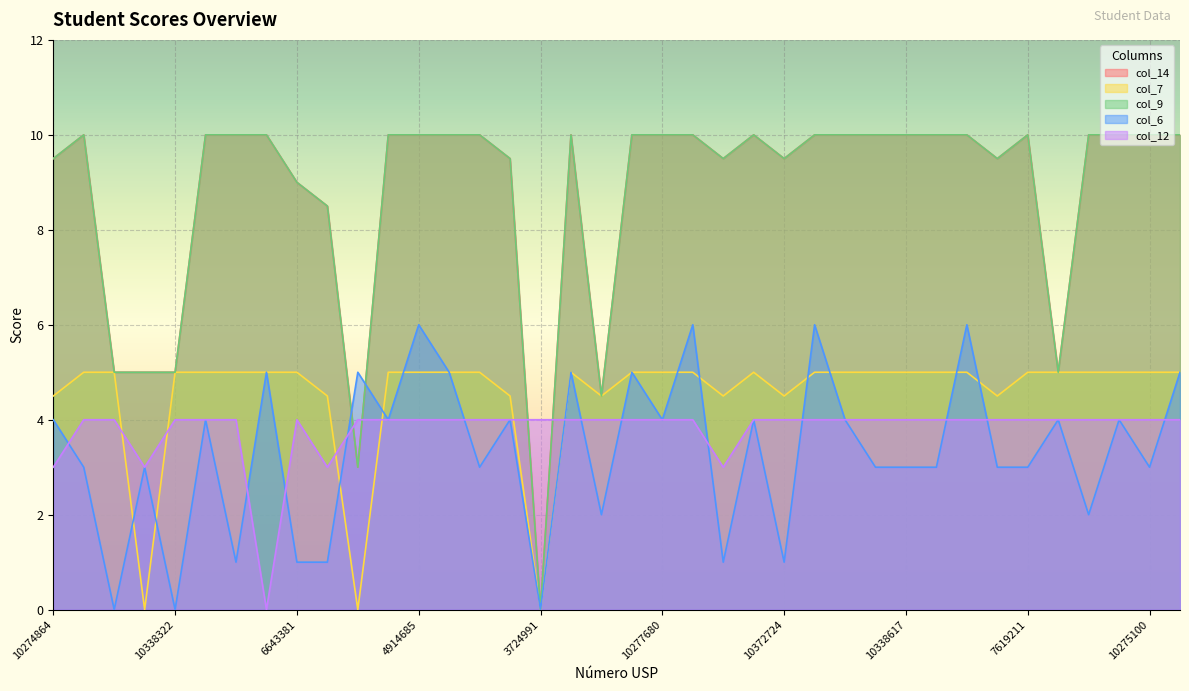

Reading right to left, transcribe all the data shown in this chart.

col_14: 10.0	10.0	10.0	10.0	5.0	10.0	9.5	10.0	10.0	10.0	10.0	10.0	10.0	9.5	10.0	9.5	10.0	10.0	10.0	4.5	10.0	0.0	9.5	10.0	10.0	10.0	10.0	3.0	8.5	9.0	10.0	10.0	10.0	5.0	5.0	5.0	10.0	9.5
col_7: 5.0	5.0	5.0	5.0	5.0	5.0	4.5	5.0	5.0	5.0	5.0	5.0	5.0	4.5	5.0	4.5	5.0	5.0	5.0	4.5	5.0	0.0	4.5	5.0	5.0	5.0	5.0	0.0	4.5	5.0	5.0	5.0	5.0	5.0	0.0	5.0	5.0	4.5
col_9: 10.0	10.0	10.0	10.0	5.0	10.0	9.5	10.0	10.0	10.0	10.0	10.0	10.0	9.5	10.0	9.5	10.0	10.0	10.0	4.5	10.0	0.0	9.5	10.0	10.0	10.0	10.0	3.0	8.5	9.0	10.0	10.0	10.0	5.0	5.0	5.0	10.0	9.5
col_6: 5.0	3.0	4.0	2.0	4.0	3.0	3.0	6.0	3.0	3.0	3.0	4.0	6.0	1.0	4.0	1.0	6.0	4.0	5.0	2.0	5.0	0.0	4.0	3.0	5.0	6.0	4.0	5.0	1.0	1.0	5.0	1.0	4.0	0.0	3.0	0.0	3.0	4.0
col_12: 4.0	4.0	4.0	4.0	4.0	4.0	4.0	4.0	4.0	4.0	4.0	4.0	4.0	4.0	4.0	3.0	4.0	4.0	4.0	4.0	4.0	4.0	4.0	4.0	4.0	4.0	4.0	4.0	3.0	4.0	0.0	4.0	4.0	4.0	3.0	4.0	4.0	3.0